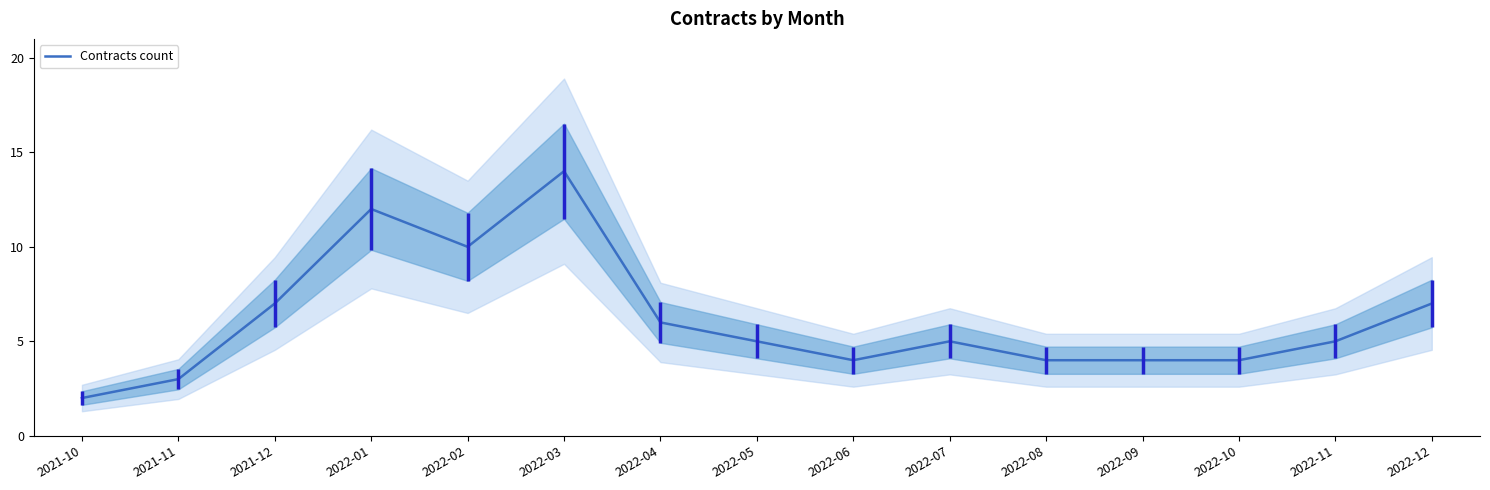

What is the label of the 4th point from the left?

2022-01